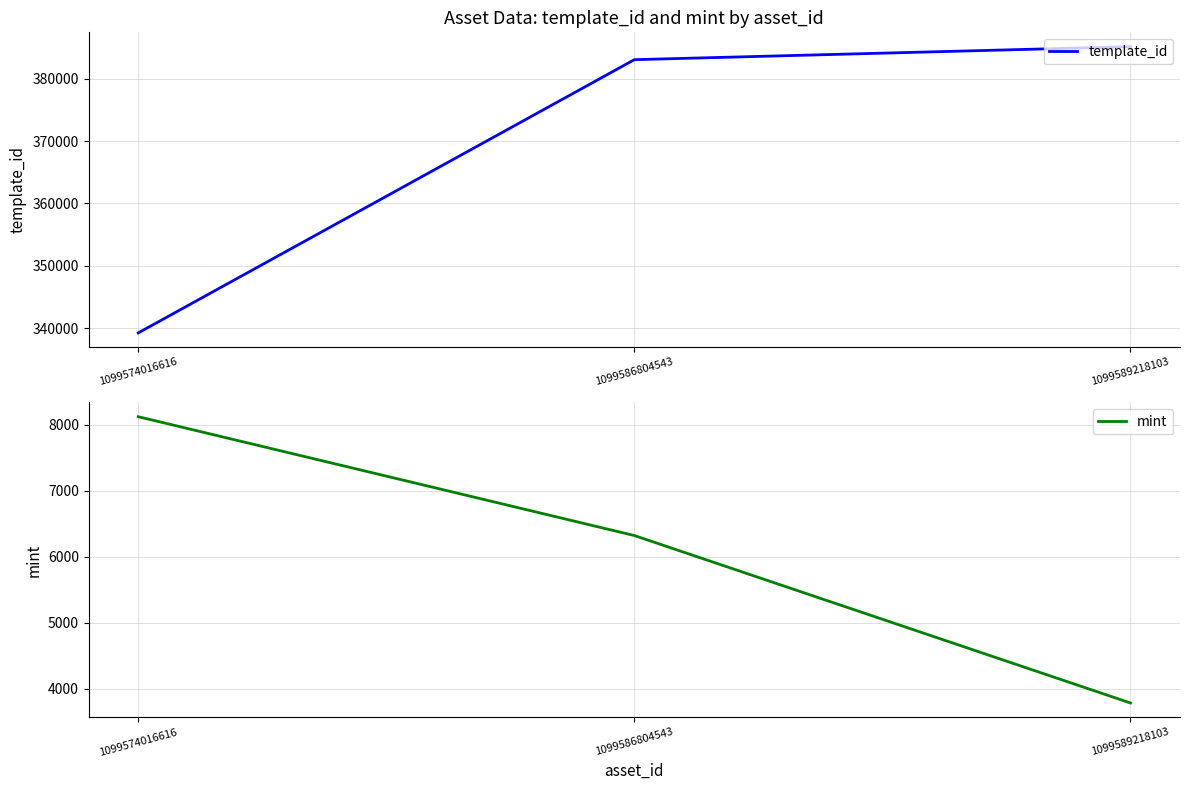

At which label does template_id reach its peak?

1099589218103